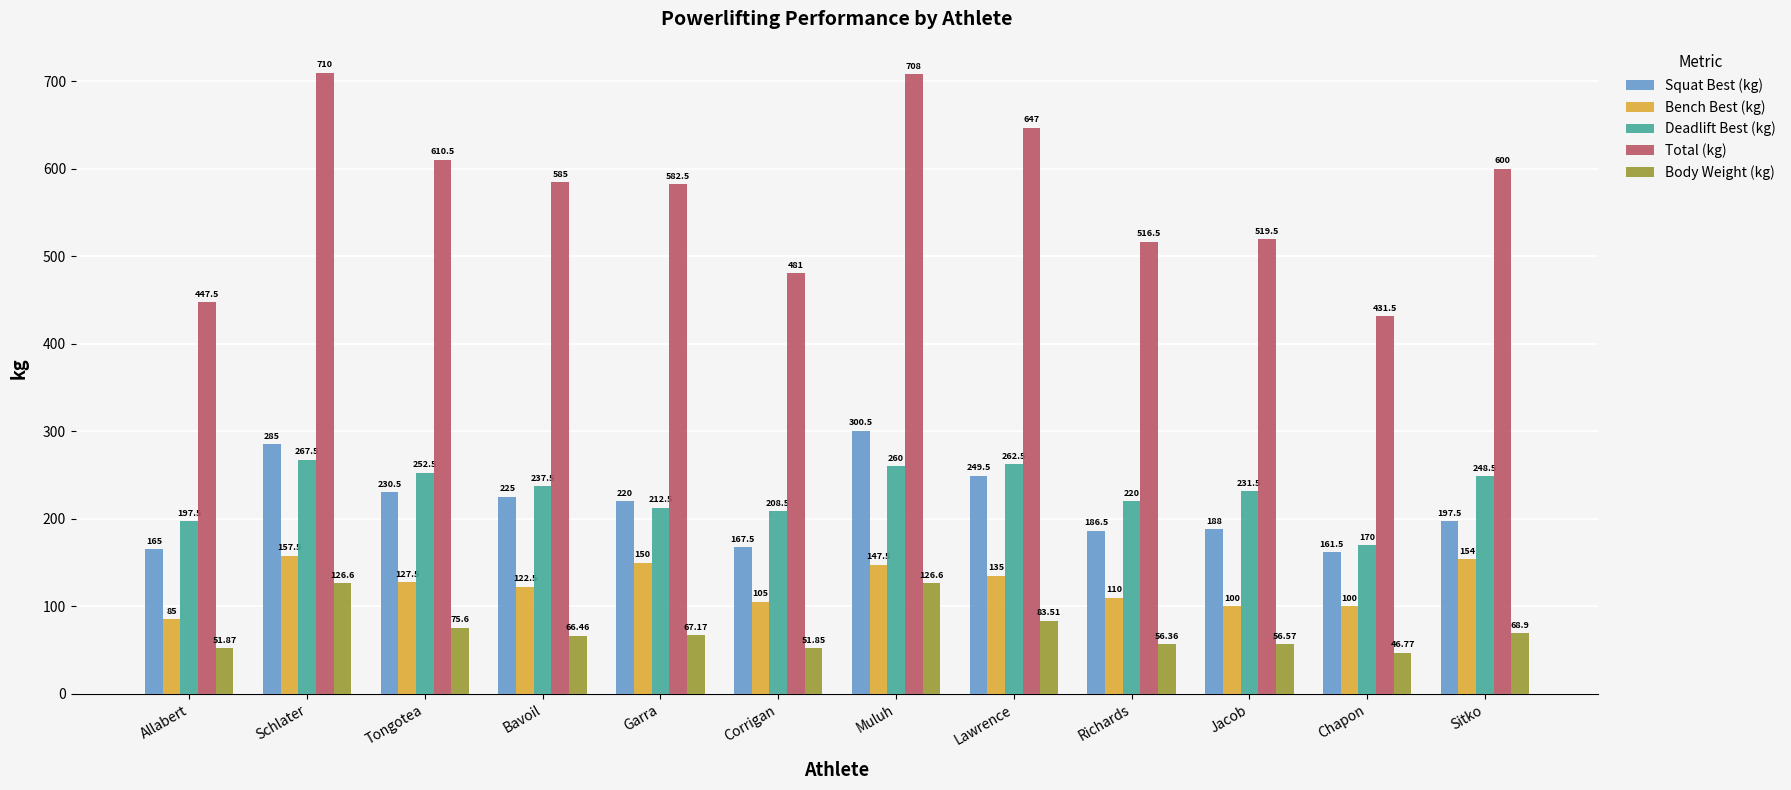

What is the value of the Squat Best (kg) bar at the 4th from the left?

225.0